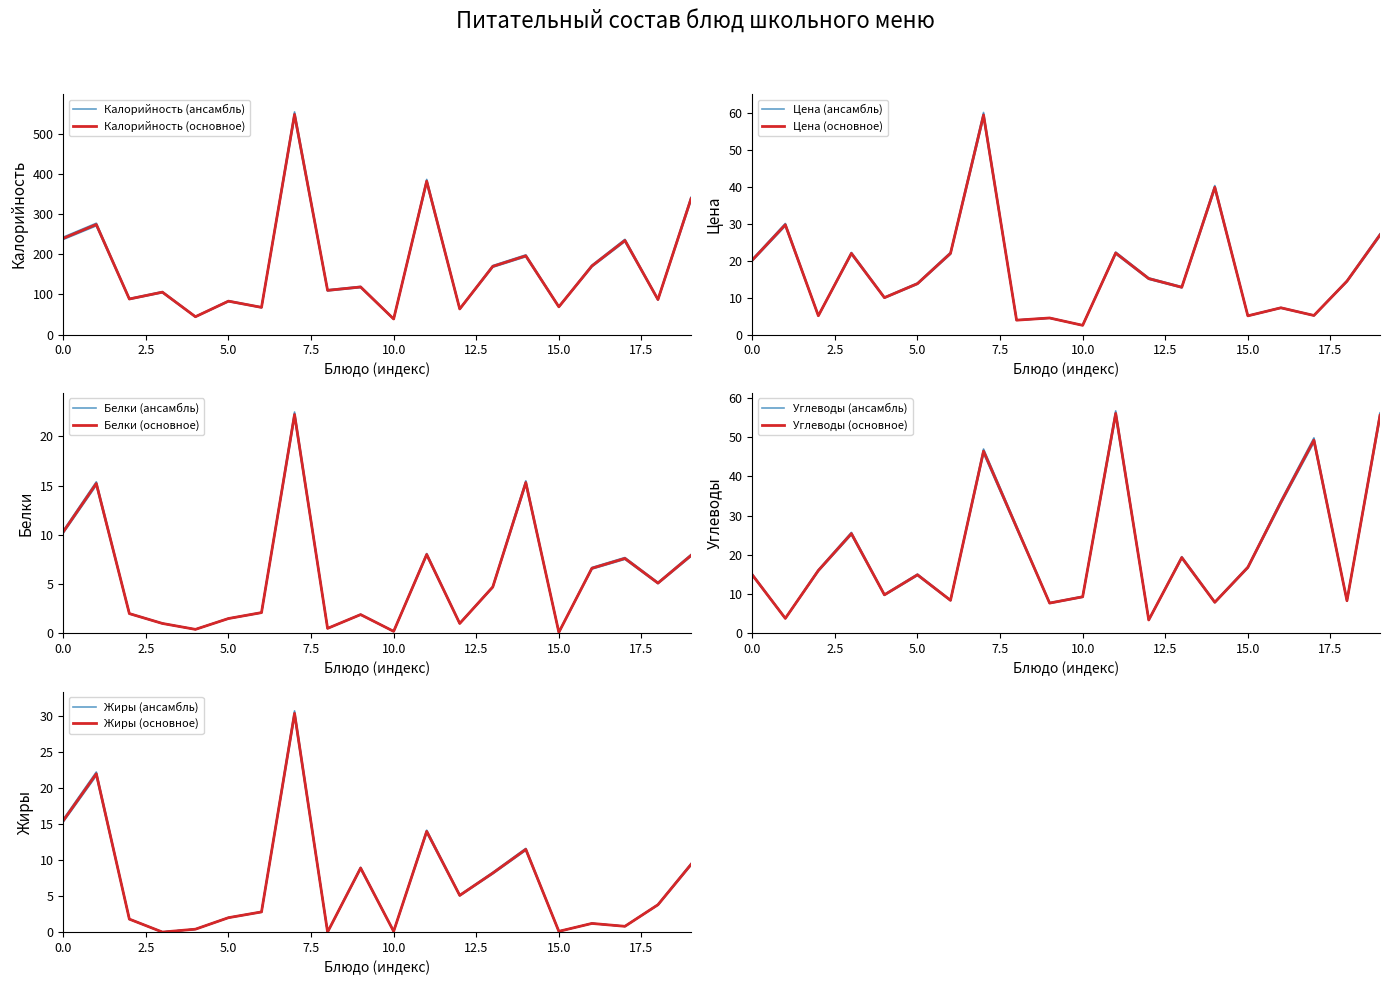

What is the greatest value displayed?

541.6